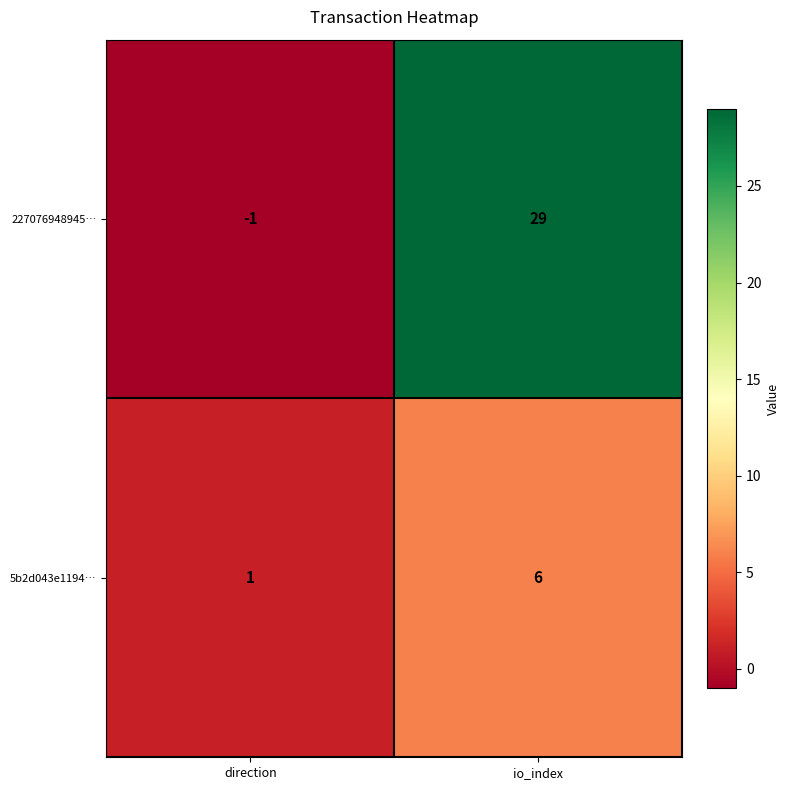

What is the spread (max minus min) of values at io_index?

23